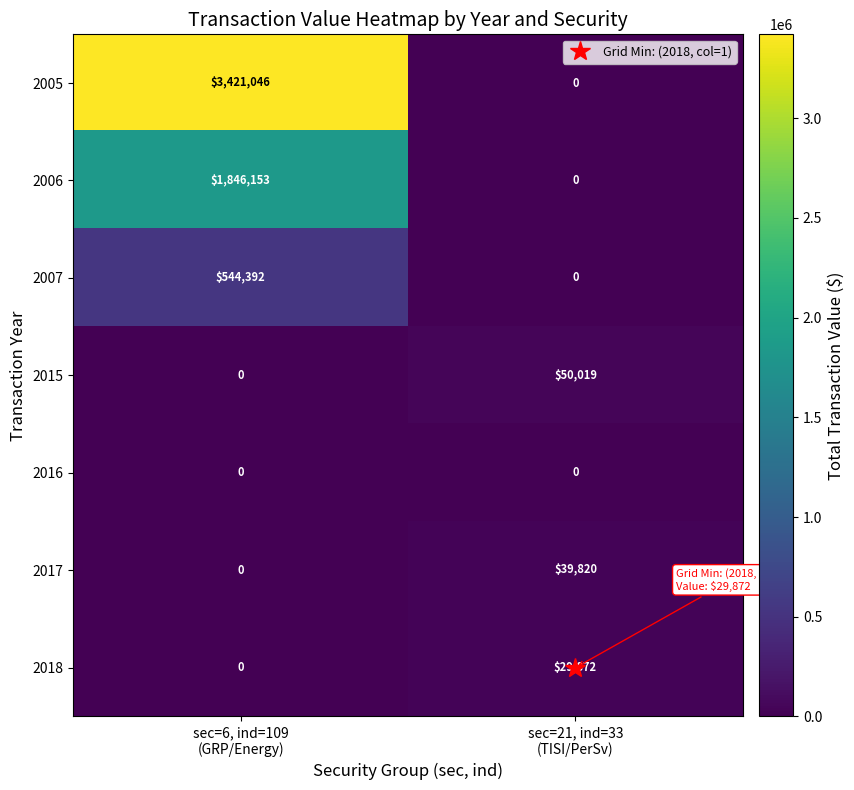

Which series has the widest spread of values?

2005